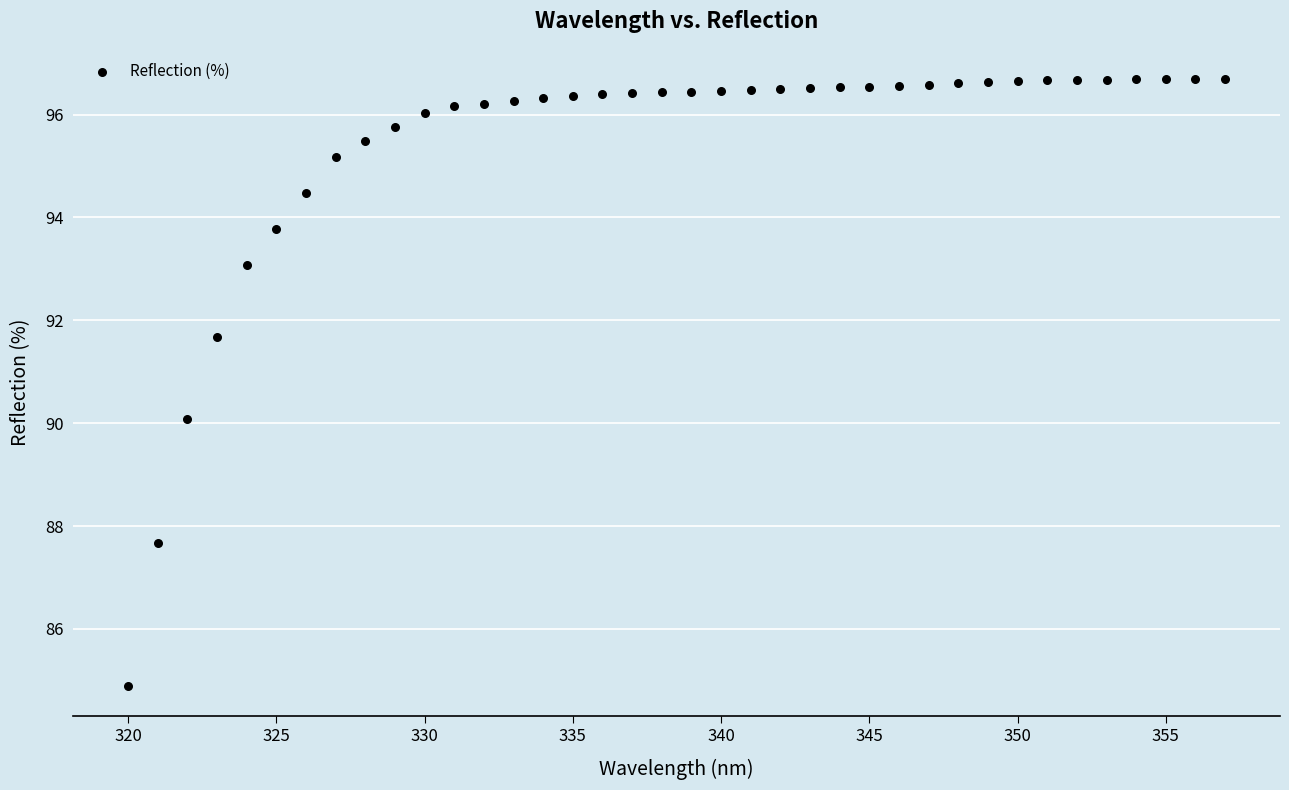

What is the range of Y values (max minus min)?

11.8